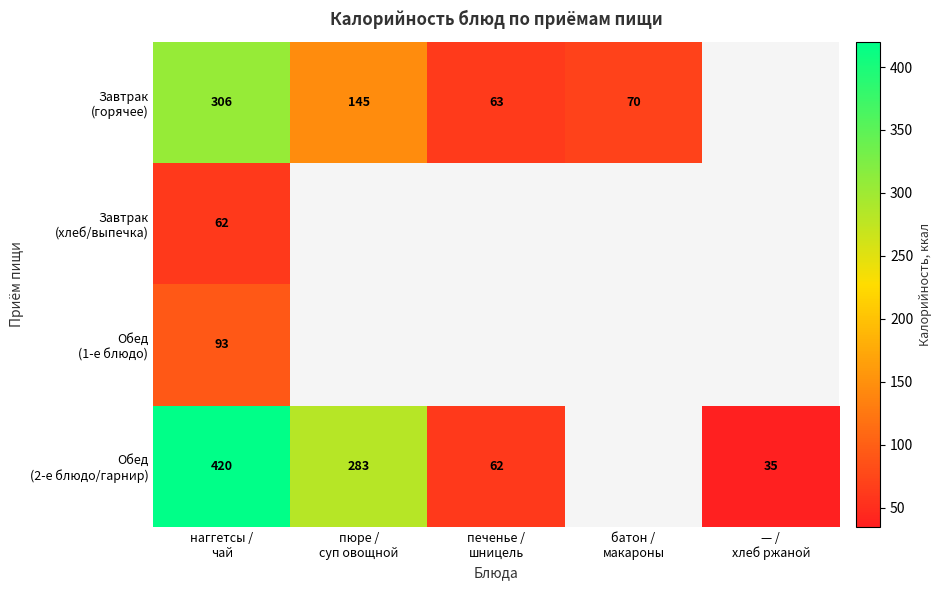

Which label corresponds to the smallest value in the chart?

— /
хлеб ржаной